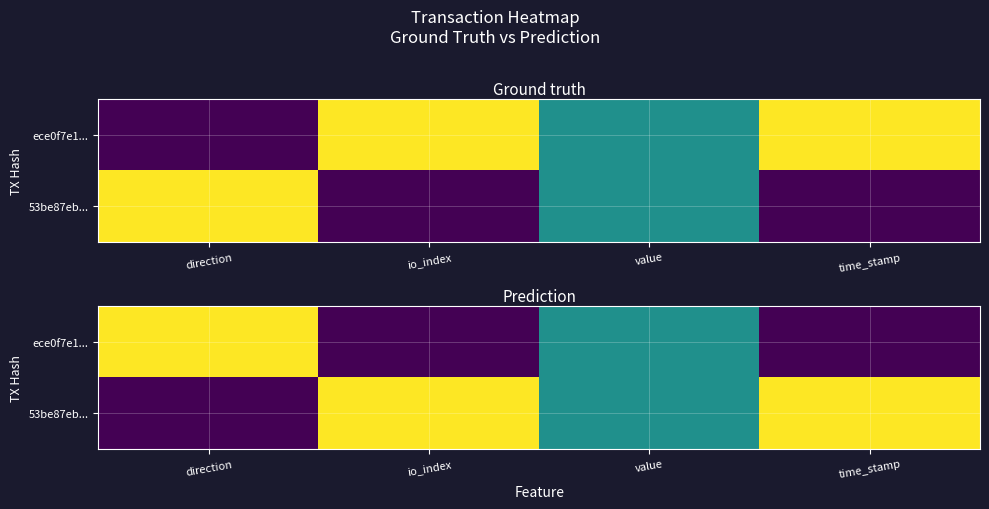

The value of 53be87eb... at io_index is 1.4. True or false?

False